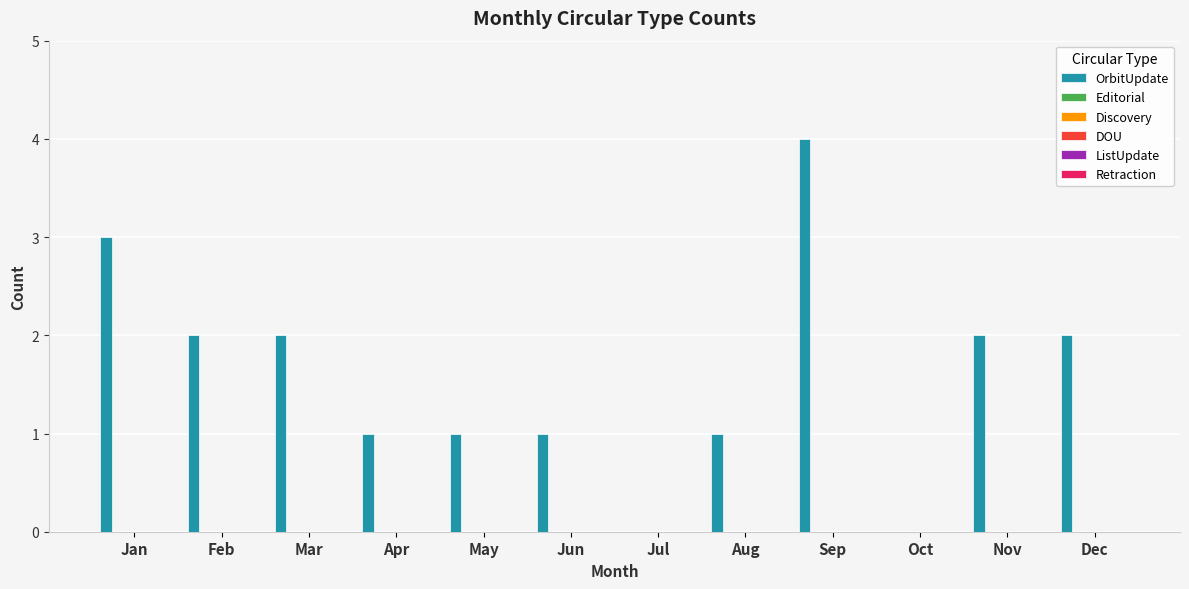

What is the sum of all values?

19